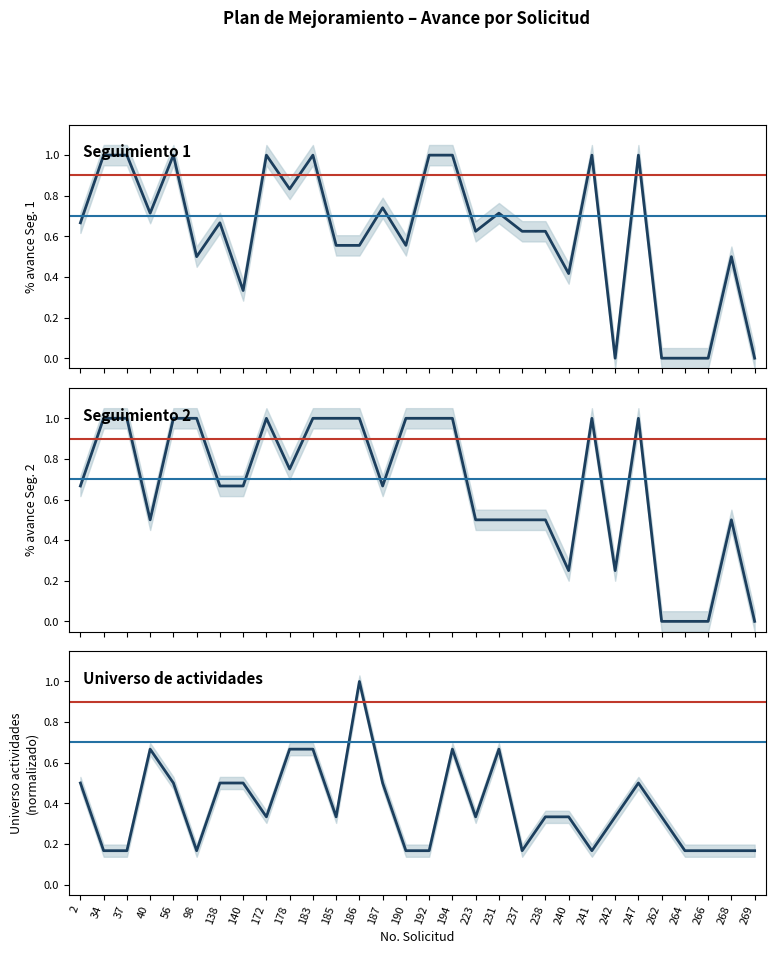

How many positive values does the % avance Seguimiento 2 series have?

26